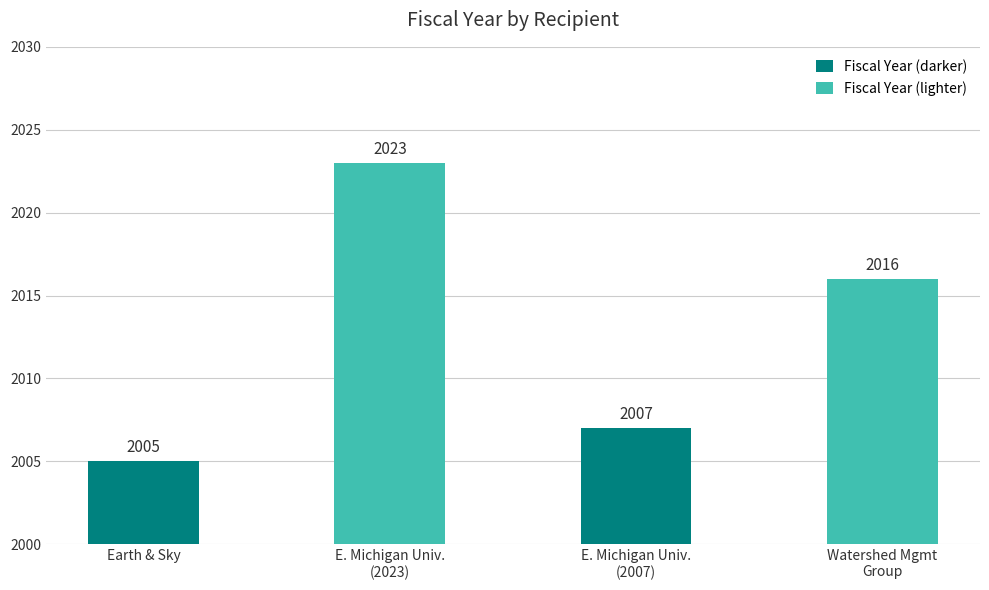

Rank the categories by value from highest to lowest.

E. Michigan Univ.
(2023), Watershed Mgmt
Group, E. Michigan Univ.
(2007), Earth & Sky